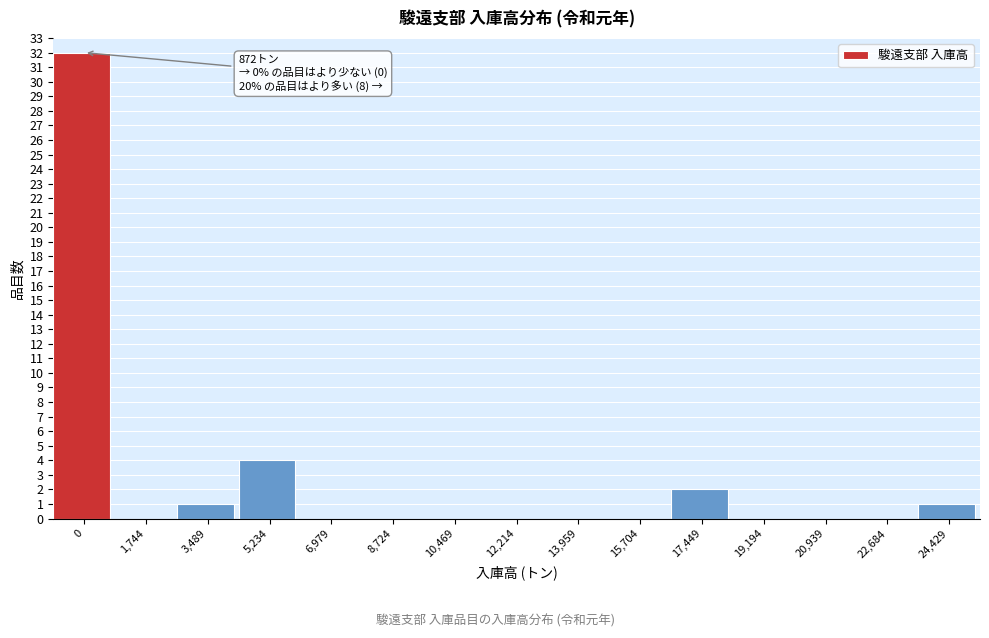

Reading left to right, what are all the values shown in this chart?

0=32	1,744=0	3,489=1	5,234=4	6,979=0	8,724=0	10,469=0	12,214=0	13,959=0	15,704=0	17,449=2	19,194=0	20,939=0	22,684=0	24,429=1